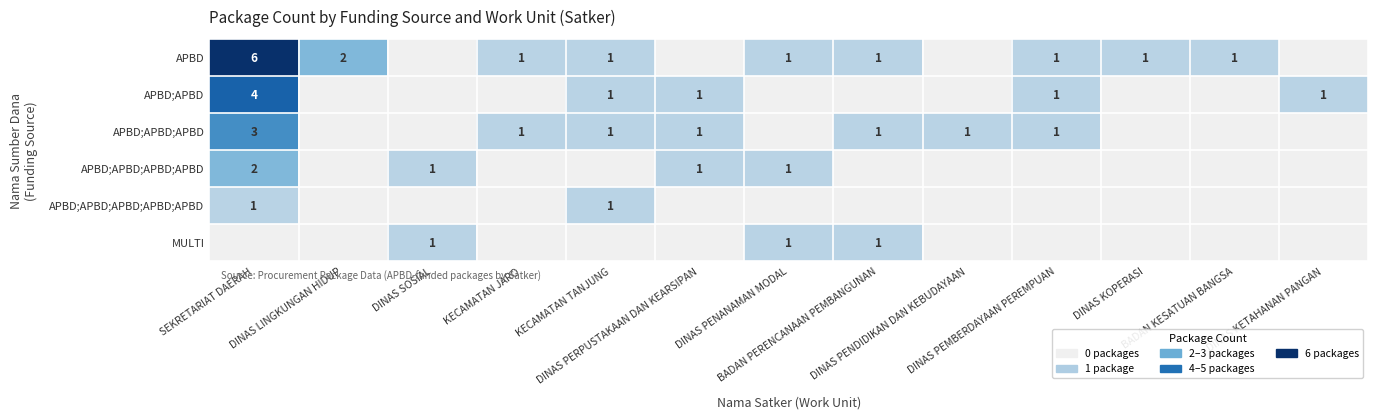

At which label is APBD;APBD;APBD closest to 1?

KECAMATAN JARO